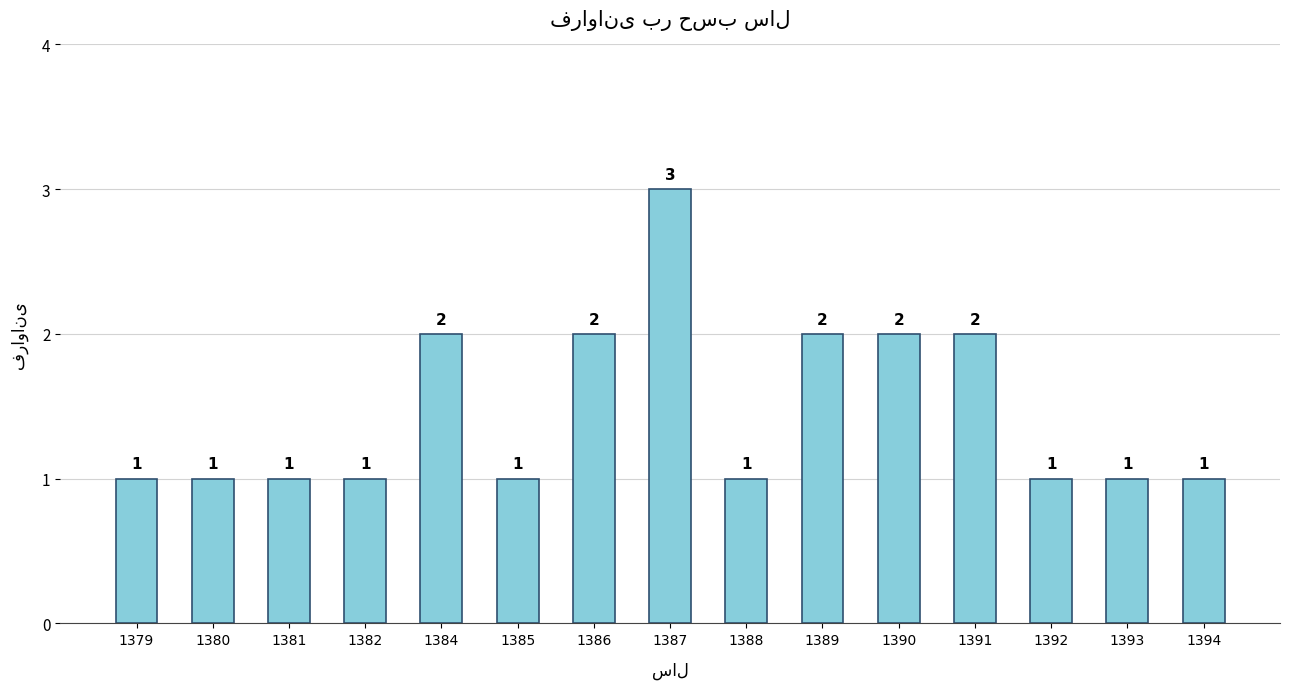

What is the average value?

1